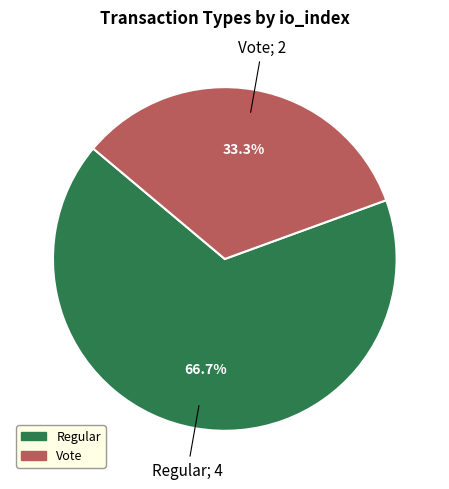

Rank the categories by value from highest to lowest.

Regular, Vote